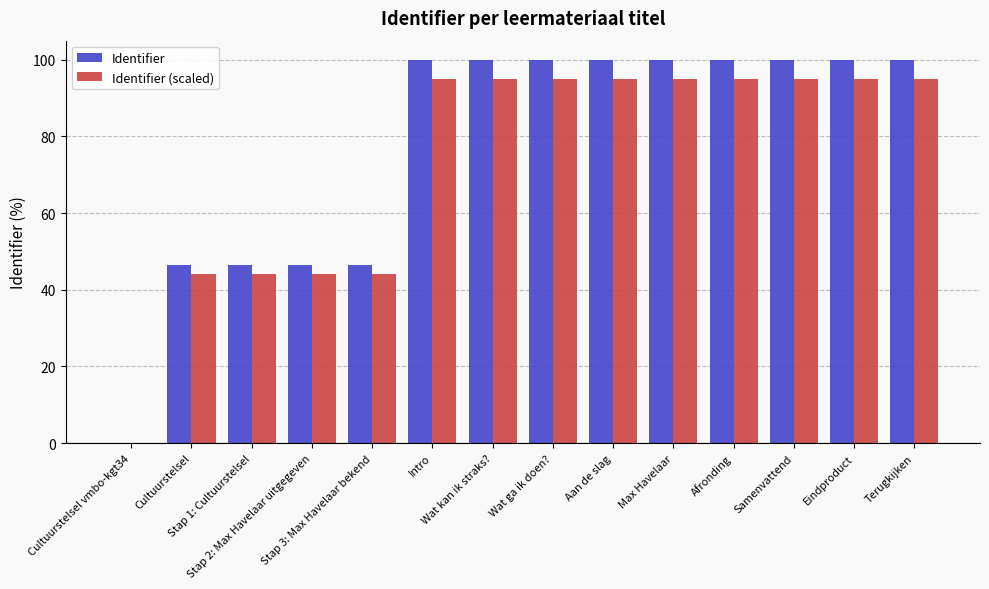

Read the Identifier value at Afronding.

100.0